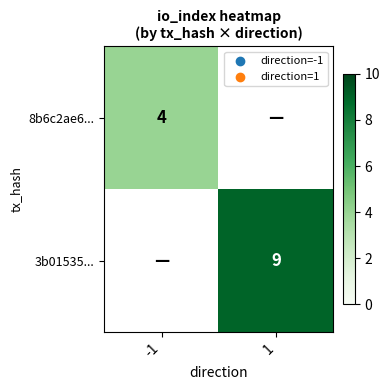

Which category has the lowest value across all series?

-1